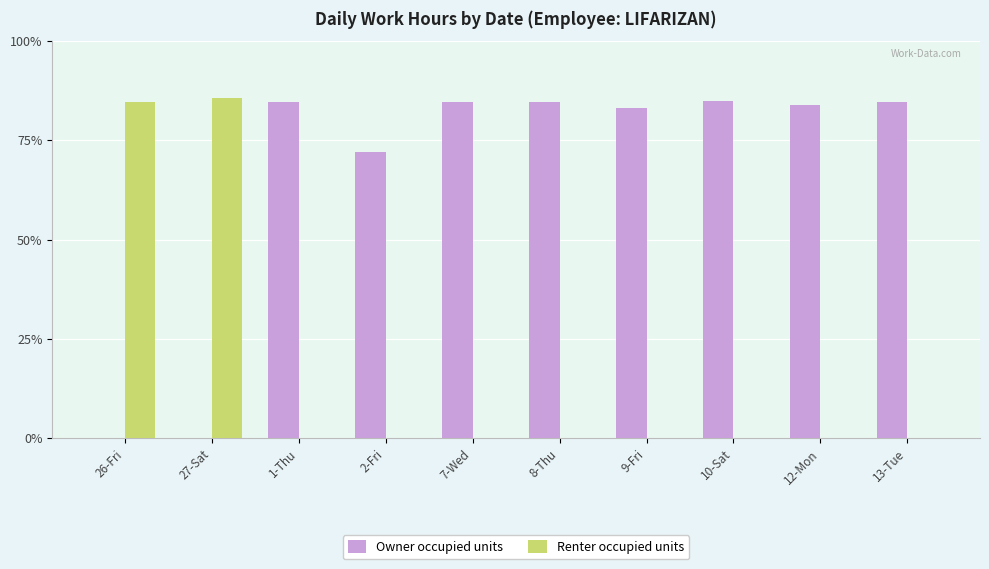

Reading left to right, what are all the values shown in this chart?

Owner occupied units: 0.0	0.0	10.2	8.7	10.1	10.2	10.0	10.2	10.1	10.2
Renter occupied units: 10.1	10.3	0.0	0.0	0.0	0.0	0.0	0.0	0.0	0.0